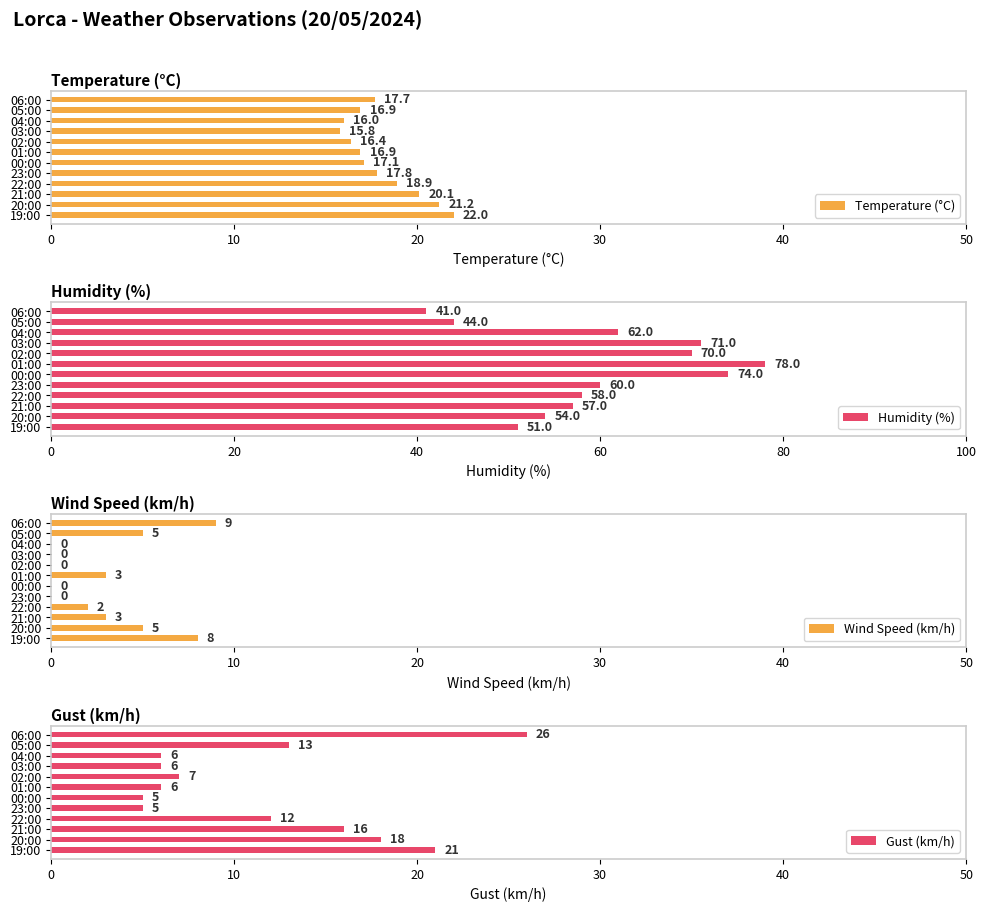

What value does the Temperature (°C) series have at 02:00?

16.4